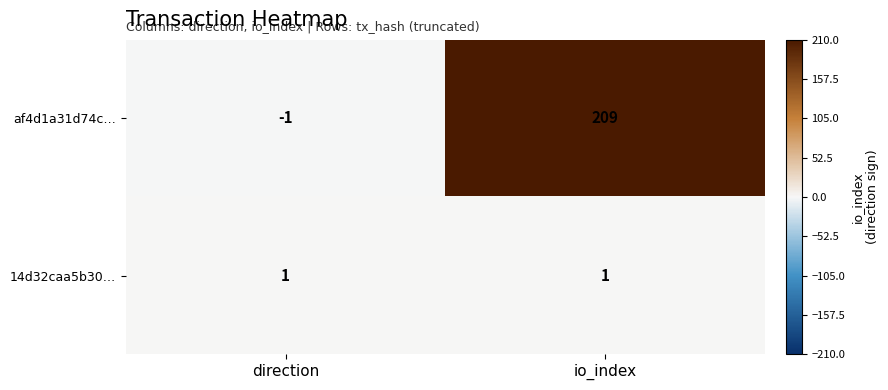

What is the minimum value shown in the chart?

-1